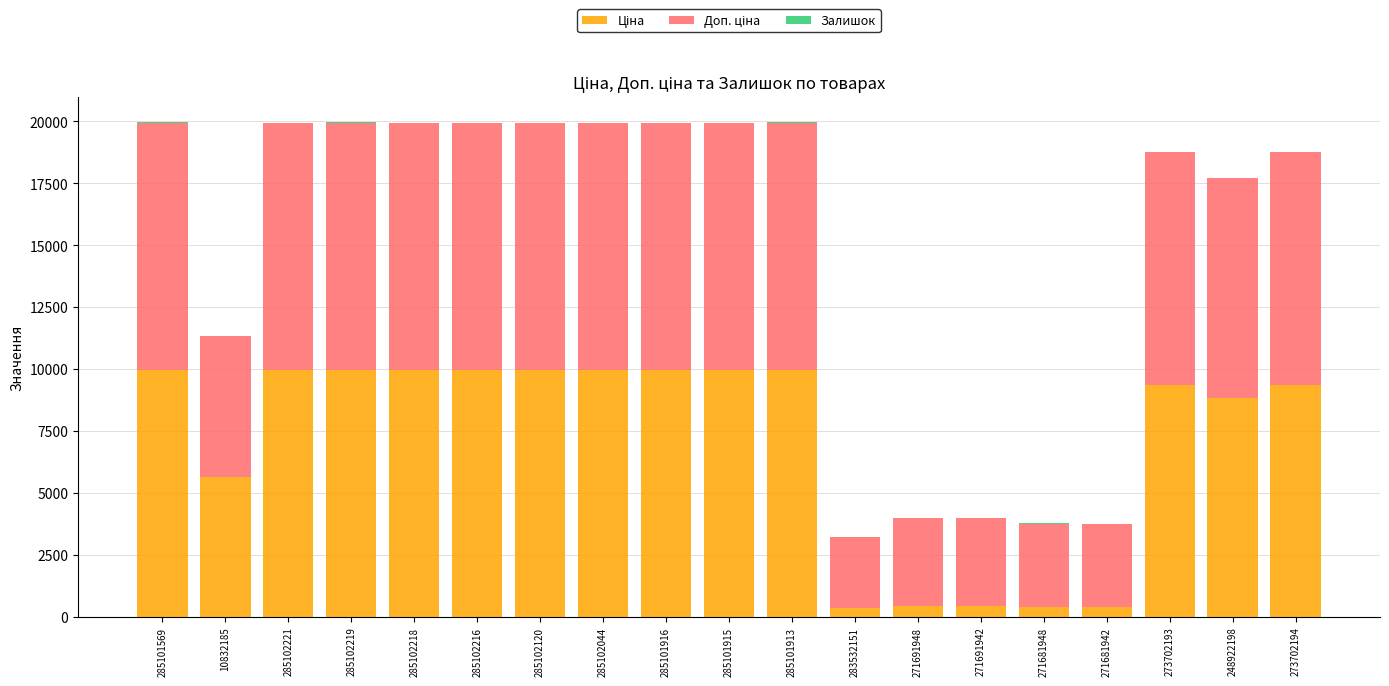

What is the label of the 11th bar from the left?

285101913